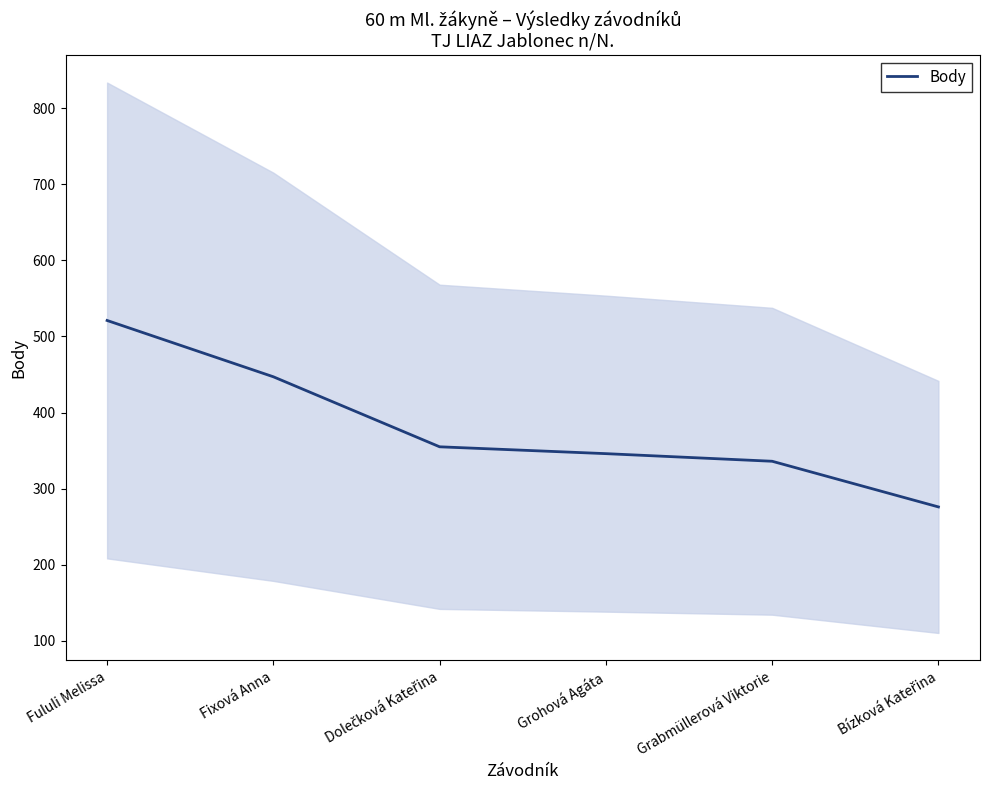

How many lines are shown in the chart?

1